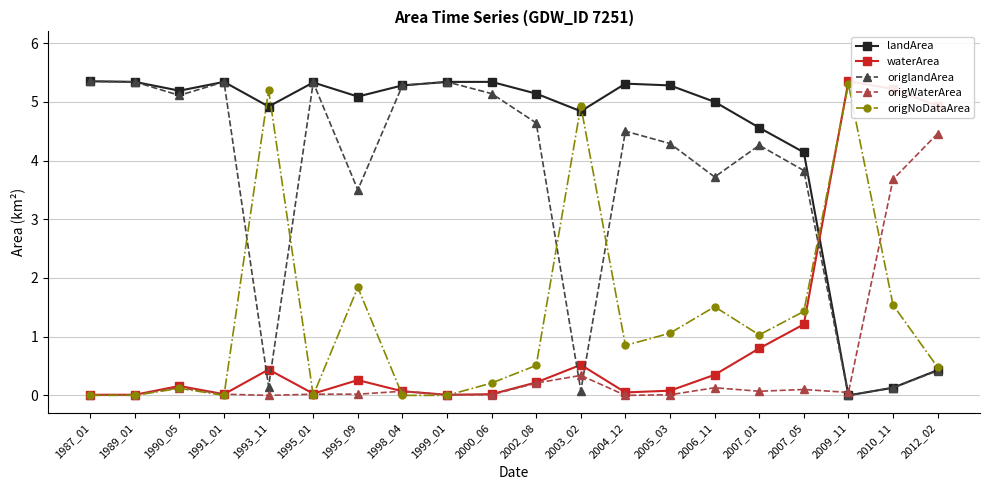

Is the value of origWaterArea at 1998_04 greater than the value of landArea at 1987_01?

No